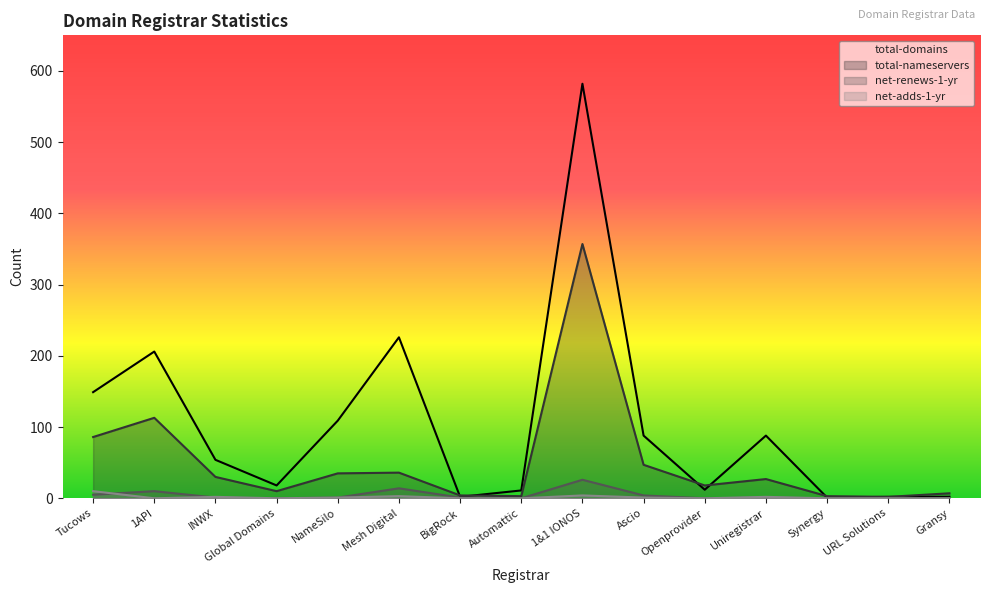

What is the label of the 5th point from the left?

NameSilo